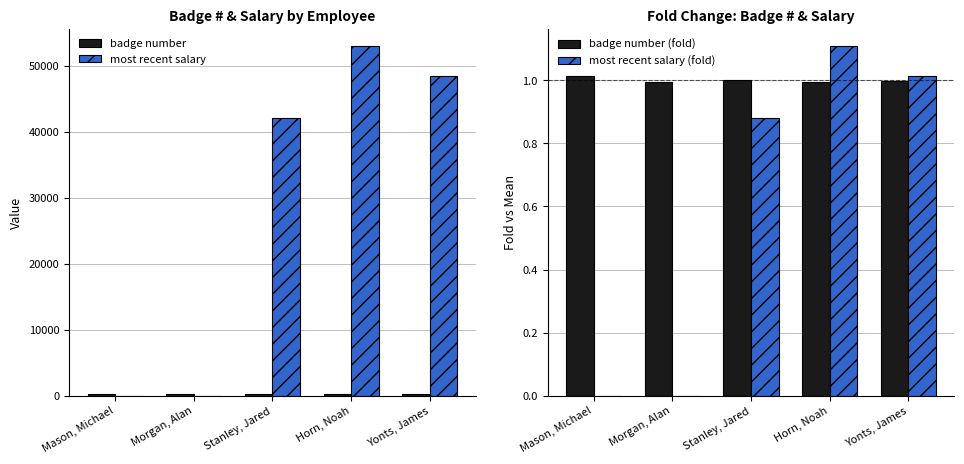

Is it true that most recent salary (fold) equals 1.1 at Horn, Noah?

True